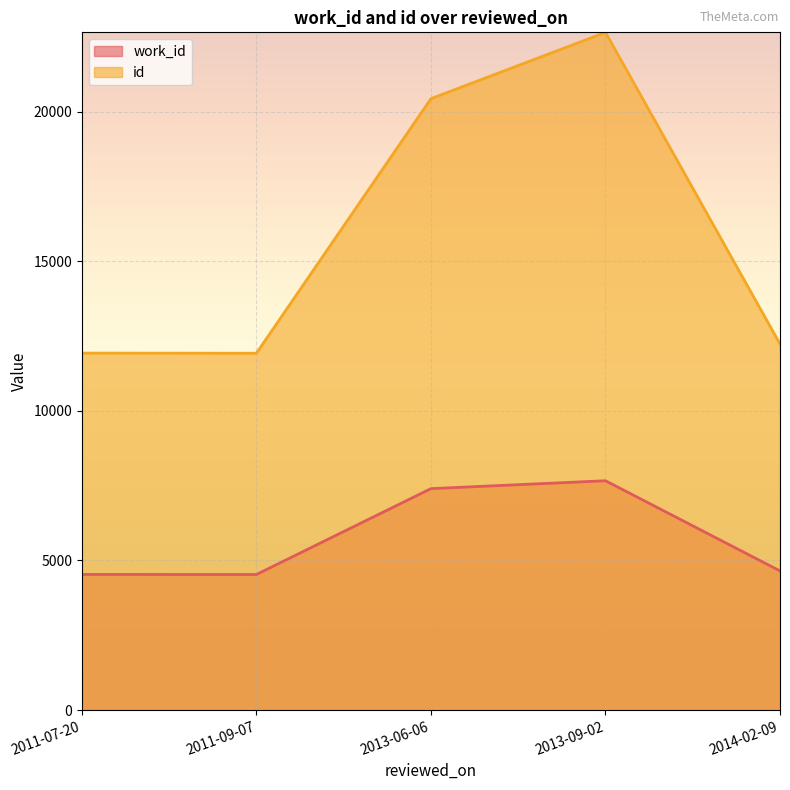

True or false: work_id and id cross at least once.

False